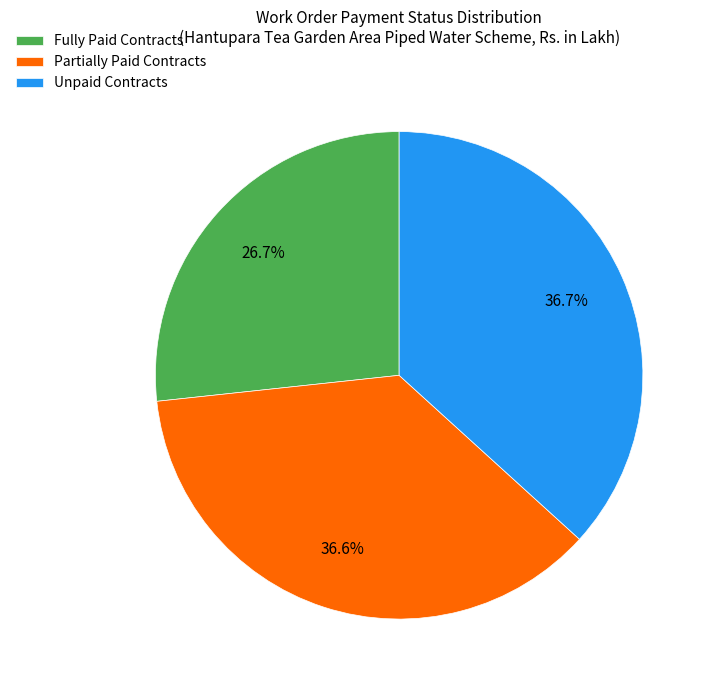

Which slice is the smallest?

Fully Paid Contracts